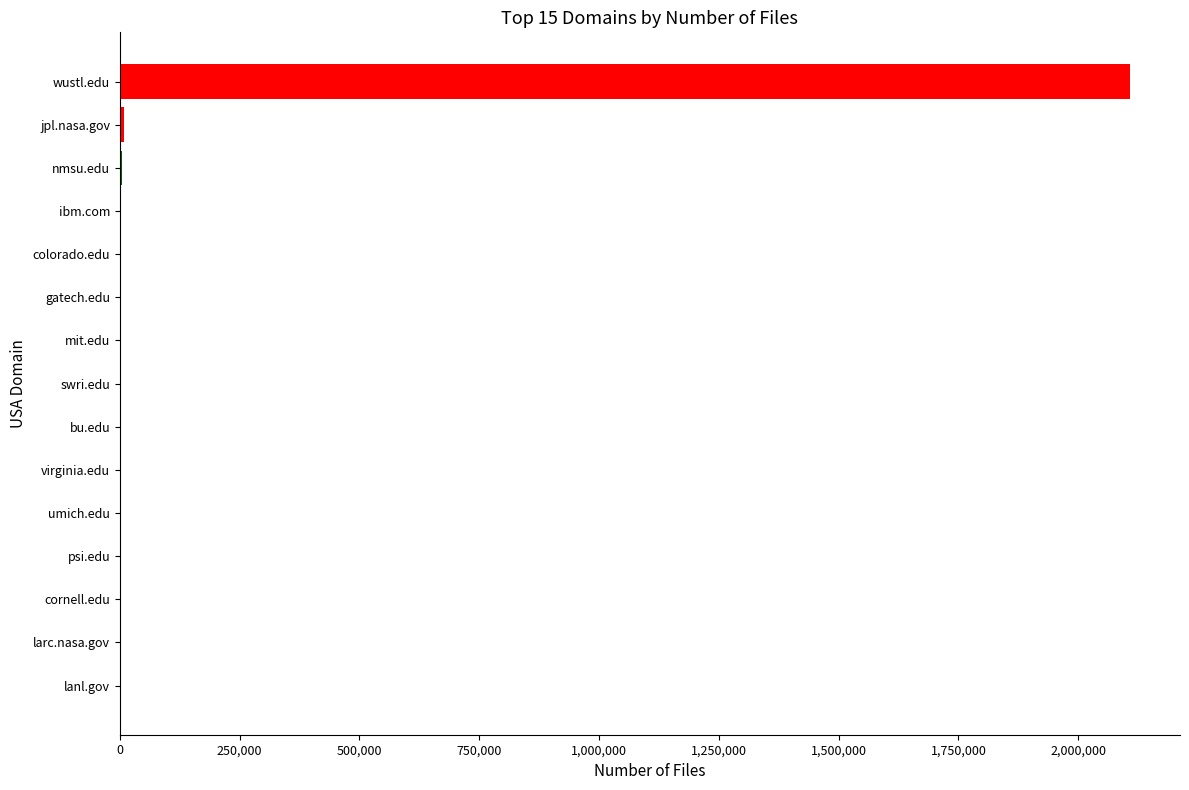

What is the sum of all values?

2123114